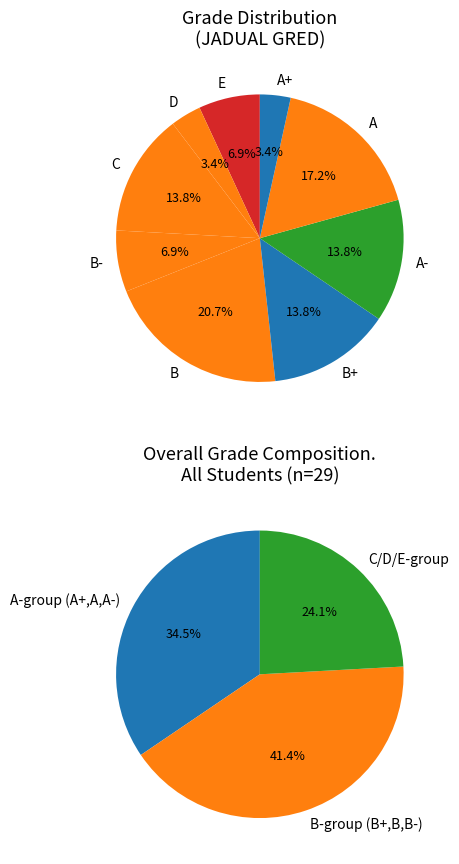

Does B- account for over 50% of the chart?

No